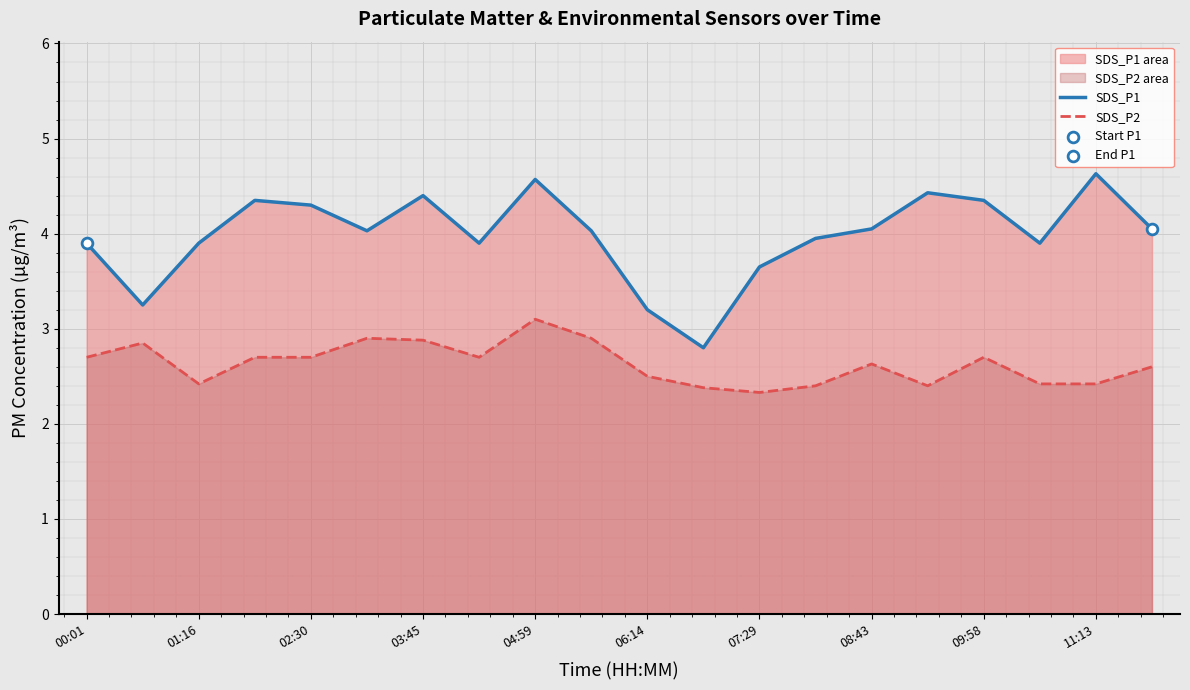

Which series contains the highest Y value?

SDS_P1